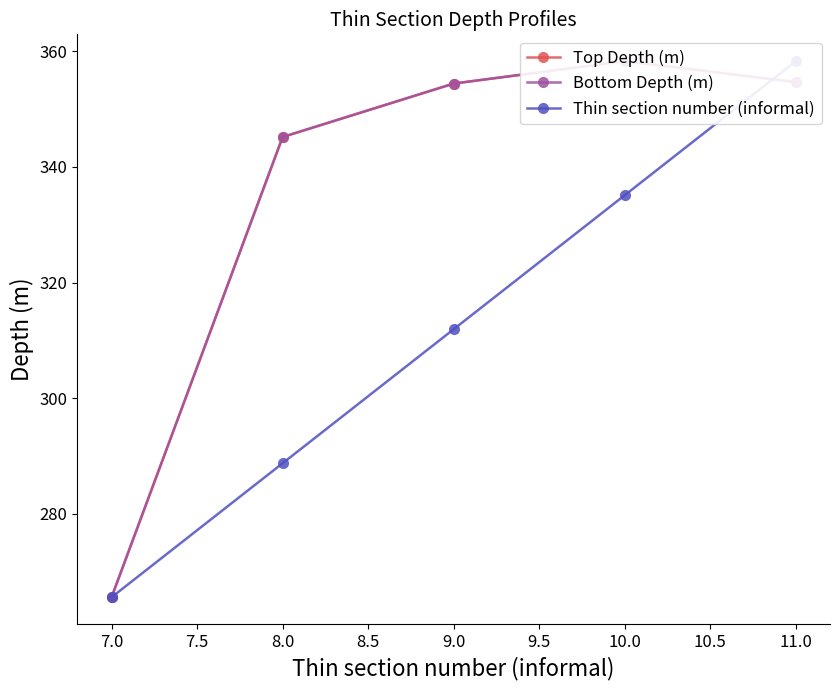

Rank the series at 10.0 from highest to lowest value.

Bottom Depth (m), Top Depth (m), Thin section number (informal)